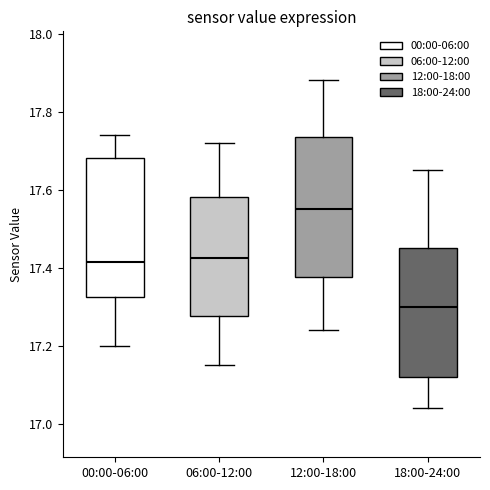

Reading left to right, read every box against the y-axis: the position of its median line, the range the box covers, and the ends of its whiskers. The values are not printed on the chart, so give them approximately, as read against the axis.

00:00-06:00: median 17.42, box 17.32 to 17.68, whiskers 17.20 to 17.74
06:00-12:00: median 17.42, box 17.28 to 17.58, whiskers 17.16 to 17.72
12:00-18:00: median 17.56, box 17.38 to 17.74, whiskers 17.24 to 17.88
18:00-24:00: median 17.30, box 17.12 to 17.46, whiskers 17.04 to 17.66